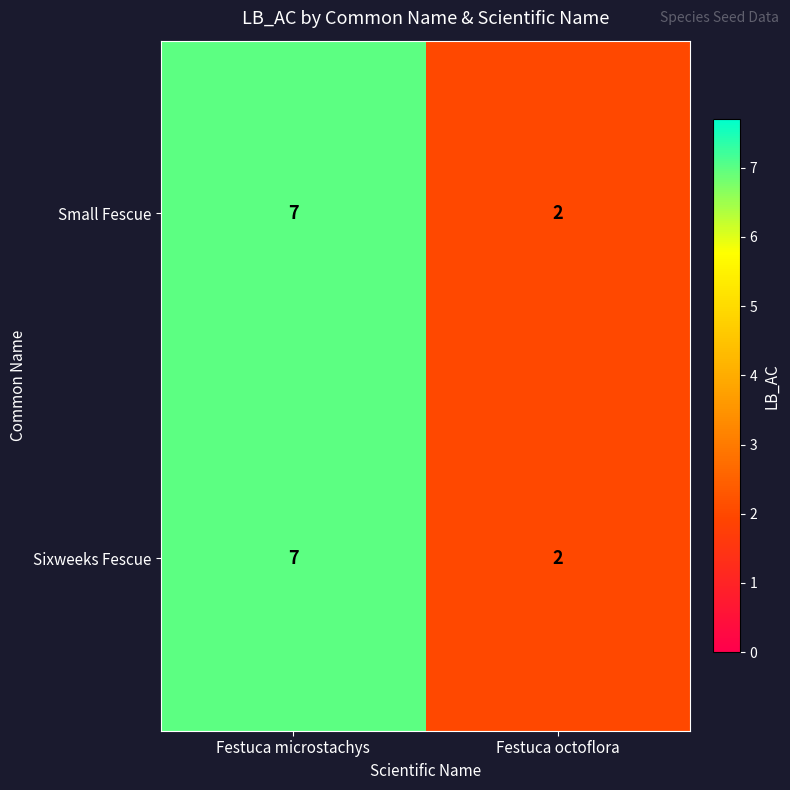

Is it true that Small Fescue equals 3 at Festuca octoflora?

False